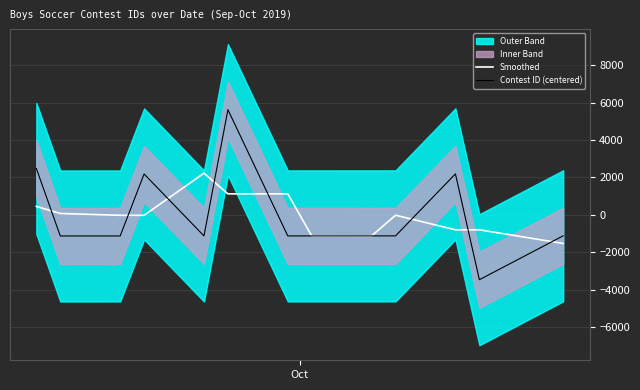

What is the maximum value for Contest ID (centered)?

5617.8